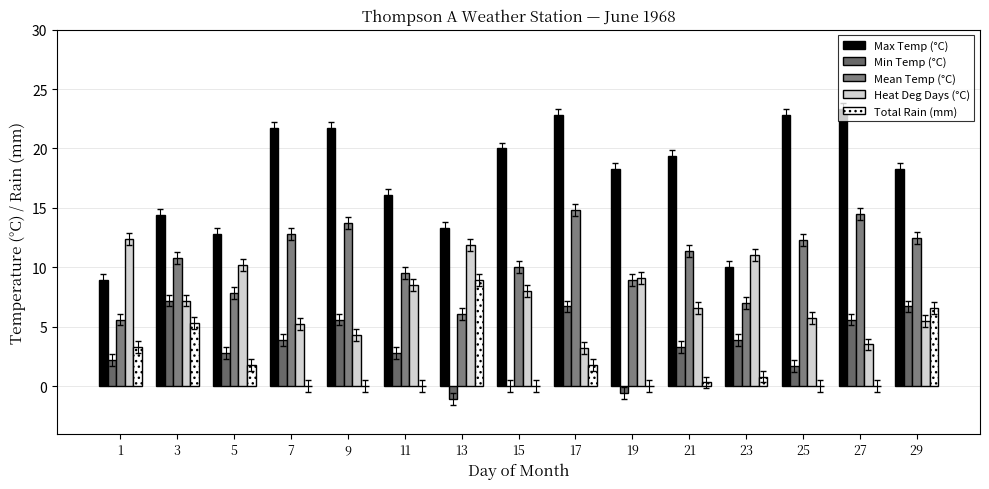

What is the total value across all series at 19?

35.7